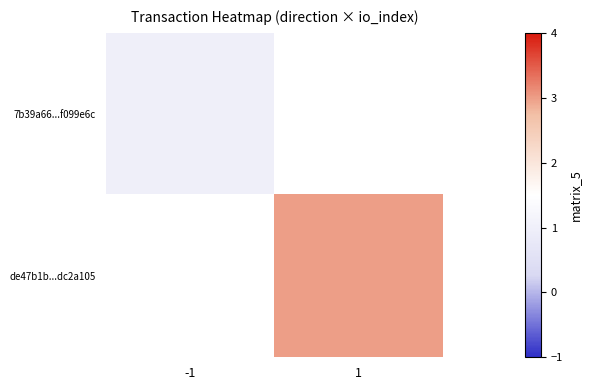

At which label does 7b39a66...f099e6c reach its minimum?

-1